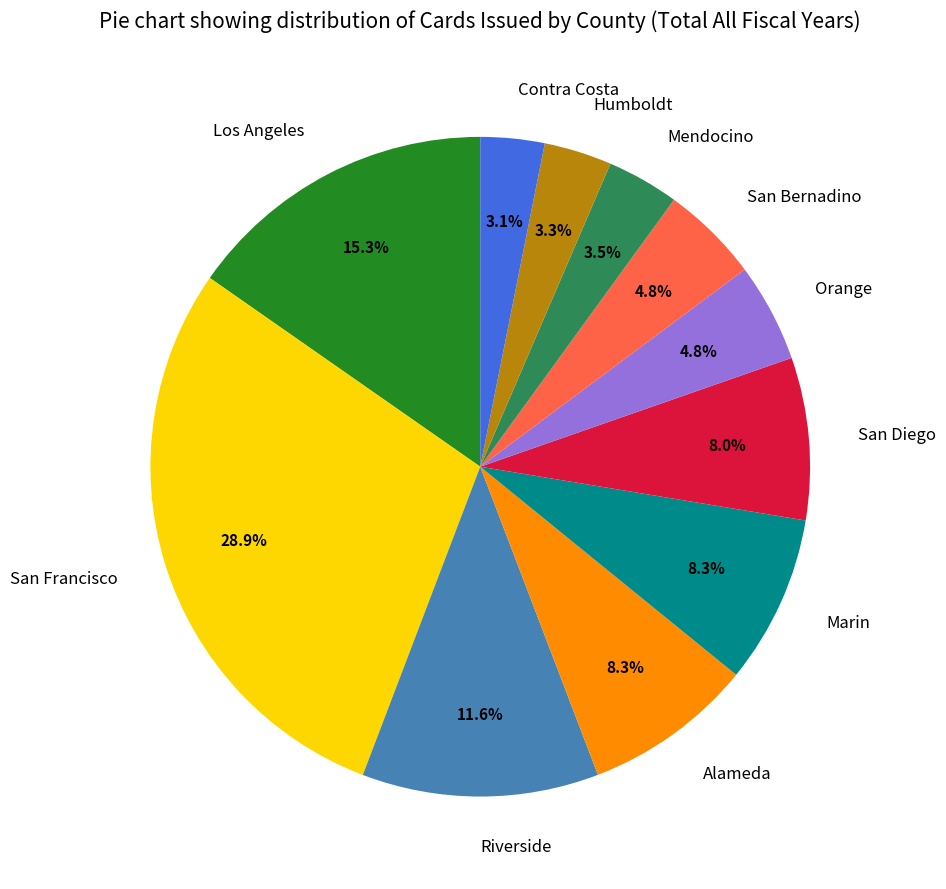

Is Orange the majority of the pie?

No